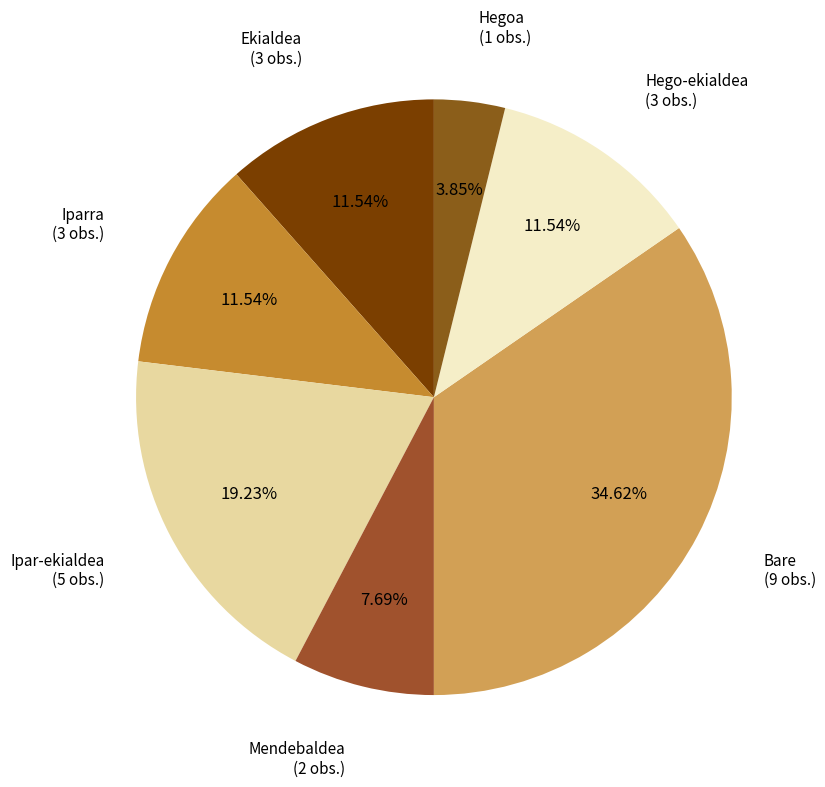

To the nearest percent, what is the average slice percentage?

14%